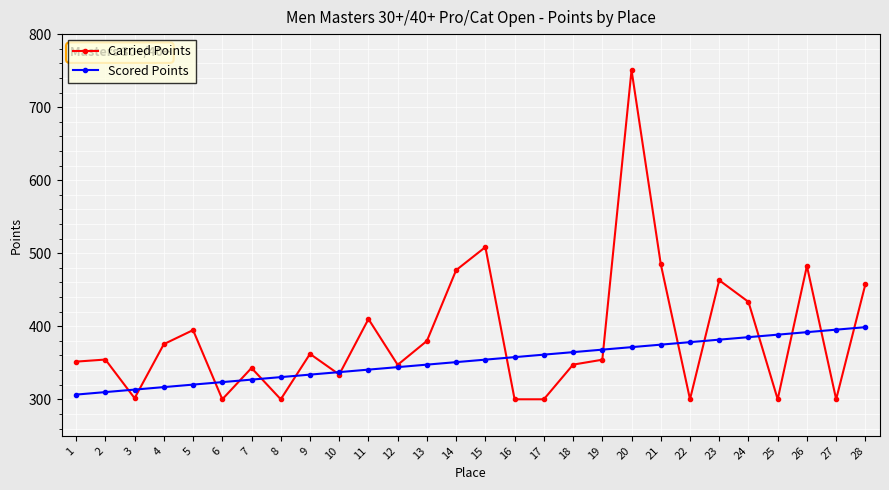

List the series in order of their peak value, lowest first.

Scored Points, Carried Points